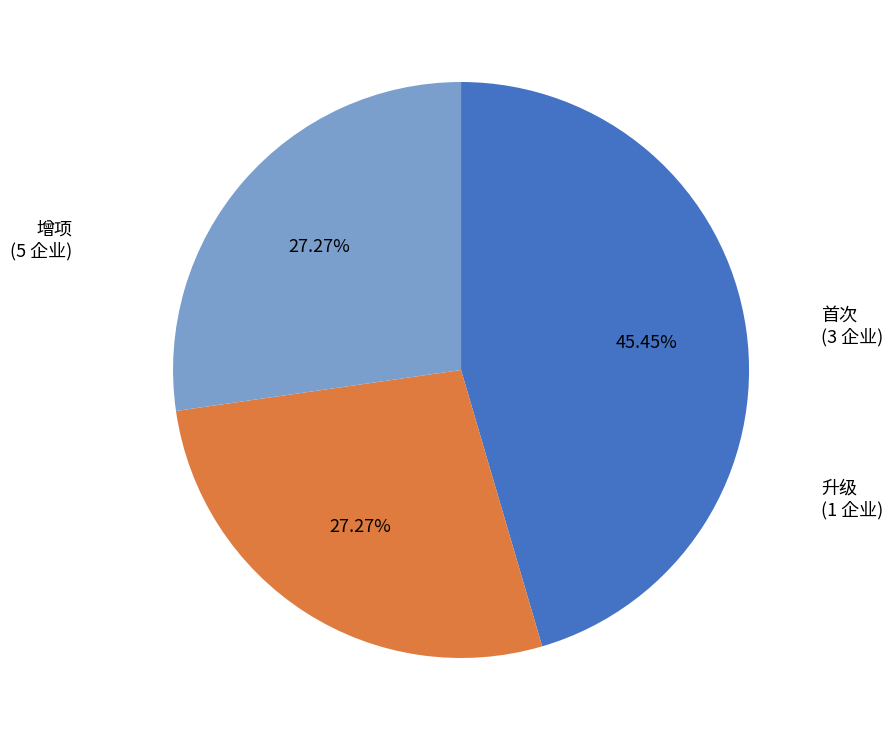

Between 增项 and 首次, which is larger?

增项